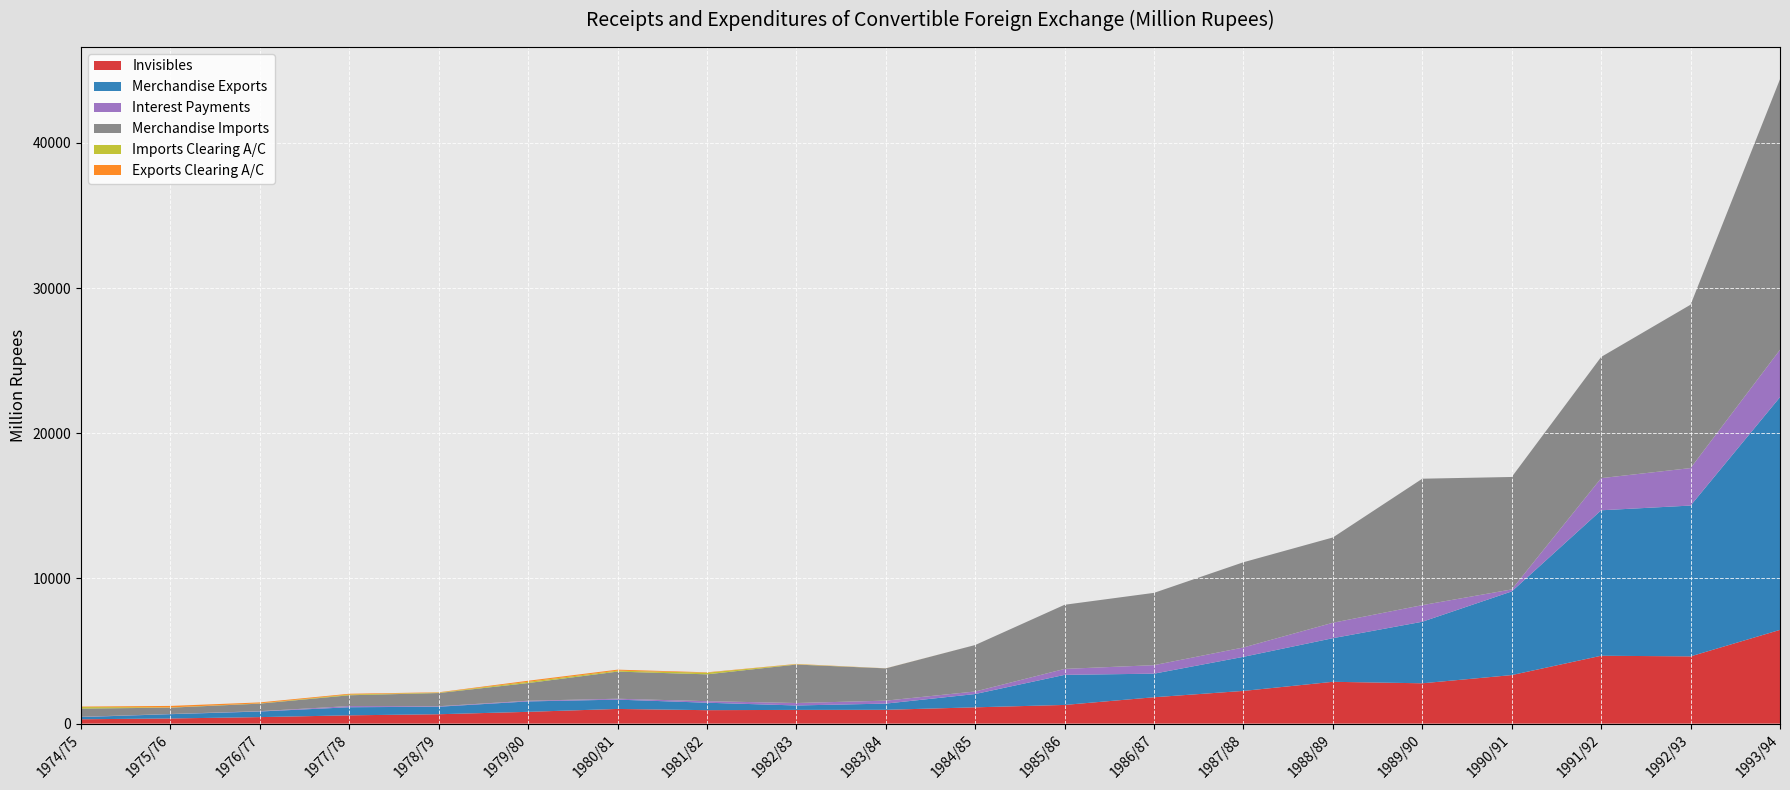

Reading left to right, extract all data points from this chart.

Invisibles: 1974/75=299.1	1975/76=353.6	1976/77=447.8	1977/78=570.5	1978/79=645.5	1979/80=811.2	1980/81=1010.3	1981/82=926.0	1982/83=944.7	1983/84=951.3	1984/85=1121.5	1985/86=1286.7	1986/87=1816.4	1987/88=2253.1	1988/89=2879.9	1989/90=2777.8	1990/91=3343.2	1991/92=4675.1	1992/93=4632.1	1993/94=6457.6
Merchandise Exports: 1974/75=151.4	1975/76=296.9	1976/77=385.7	1977/78=557.6	1978/79=517.9	1979/80=717.8	1980/81=642.0	1981/82=513.5	1982/83=305.0	1983/84=427.0	1984/85=916.7	1985/86=2072.3	1986/87=1624.2	1987/88=2348.5	1988/89=3005.2	1989/90=4240.0	1990/91=5763.4	1991/92=10020.6	1992/93=10389.5	1993/94=16033.2
Interest Payments: 1974/75=17.5	1975/76=12.3	1976/77=22.2	1977/78=80.8	1978/79=33.6	1979/80=47.0	1980/81=61.8	1981/82=106.1	1982/83=168.1	1983/84=204.0	1984/85=175.0	1985/86=410.6	1986/87=586.1	1987/88=644.2	1988/89=1063.2	1989/90=1143.3	1990/91=138.0	1991/92=2214.8	1992/93=2582.4	1993/94=3263.1
Merchandise Imports: 1974/75=567.8	1975/76=435.3	1976/77=521.2	1977/78=743.0	1978/79=909.3	1979/80=1218.0	1980/81=1868.5	1981/82=1849.5	1982/83=2650.9	1983/84=2222.2	1984/85=3201.6	1985/86=4418.3	1986/87=4981.9	1987/88=5871.9	1988/89=5876.0	1989/90=8710.9	1990/91=7745.9	1991/92=8349.1	1992/93=11255.3	1993/94=18638.5
Imports Clearing A/C: 1974/75=104.5	1975/76=18.1	1976/77=18.1	1977/78=54.4	1978/79=28.4	1979/80=85.2	1980/81=64.9	1981/82=112.0	1982/83=24.1	1983/84=2.6	1984/85=0.0	1985/86=0.0	1986/87=0.0	1987/88=0.0	1988/89=0.0	1989/90=0.0	1990/91=0.0	1991/92=0.0	1992/93=0.0	1993/94=0.0
Exports Clearing A/C: 1974/75=31.9	1975/76=102.3	1976/77=64.6	1977/78=50.0	1978/79=22.8	1979/80=74.1	1980/81=69.6	1981/82=26.3	1982/83=17.3	1983/84=3.2	1984/85=0.0	1985/86=0.0	1986/87=0.0	1987/88=0.0	1988/89=0.0	1989/90=0.0	1990/91=0.0	1991/92=0.0	1992/93=0.0	1993/94=0.0